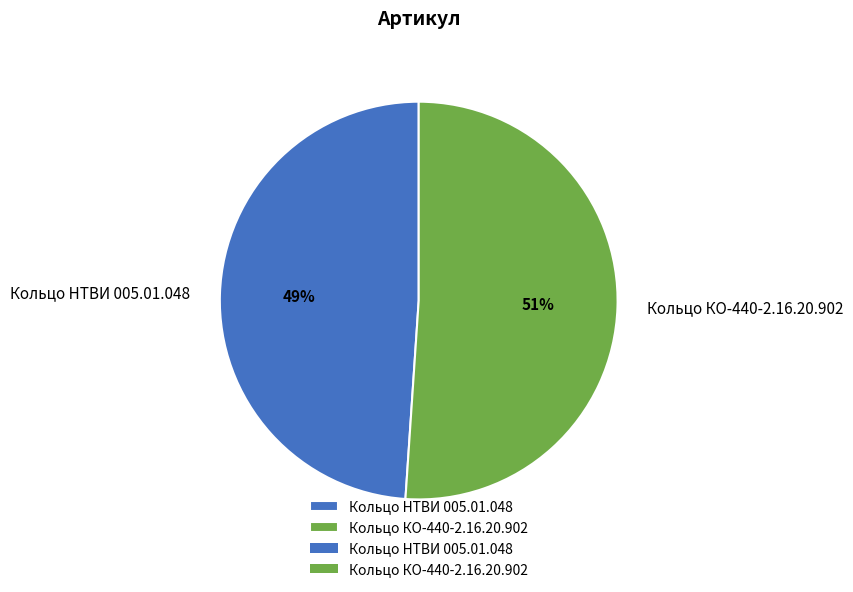

Does any single category account for the majority?

Yes